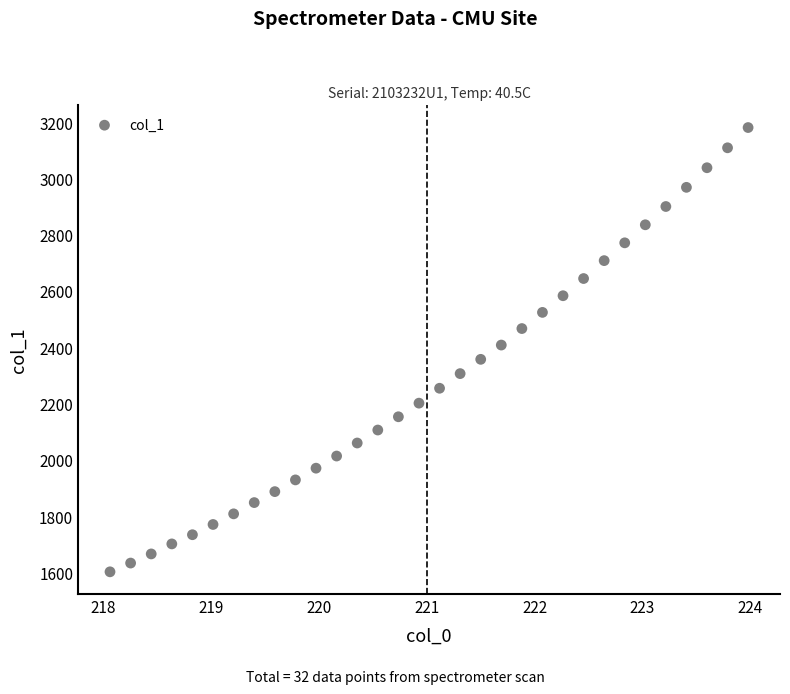

What is the range of X values (max minus min)?

5.9